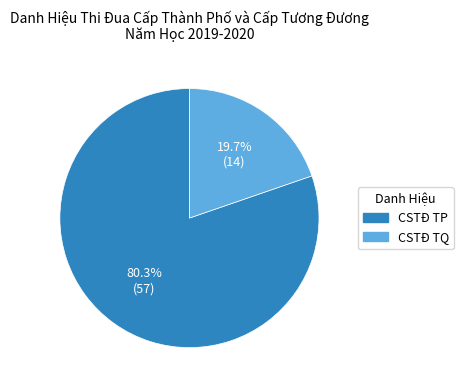

Which category has the biggest portion of the pie?

CSTĐ TP